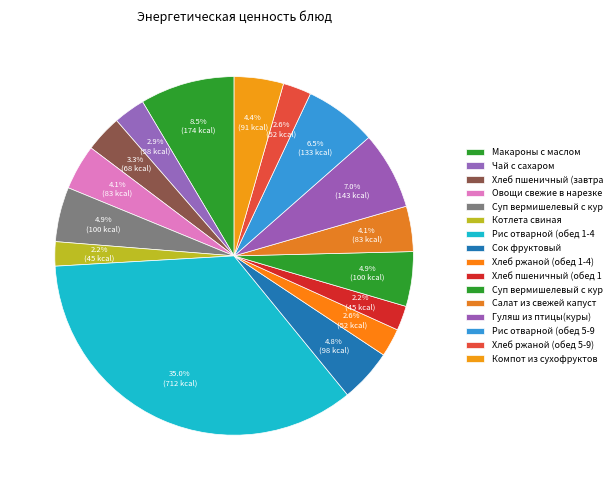

How many slices are in this pie chart?

16